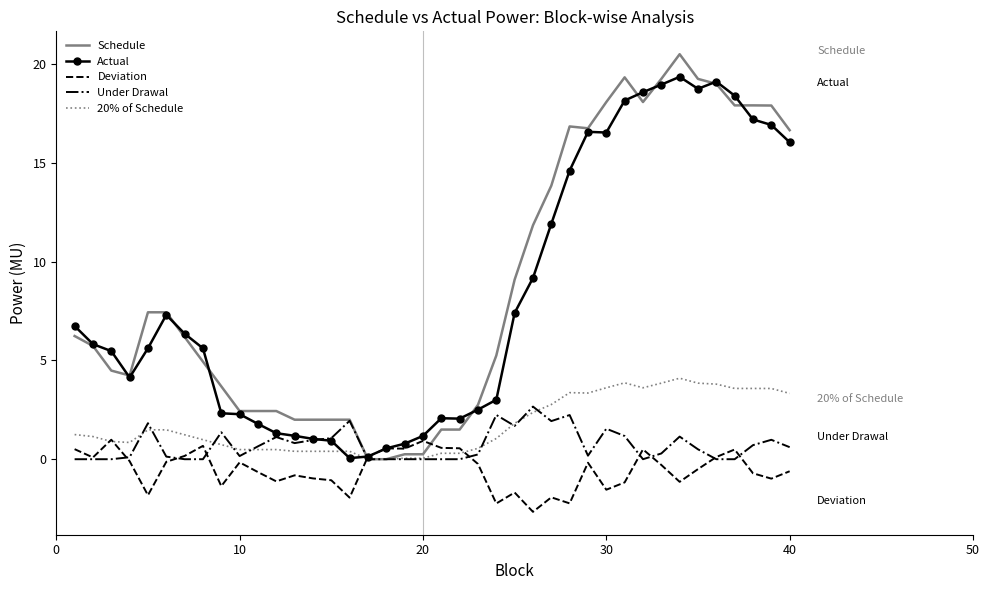

What is the greatest value displayed?

20.5